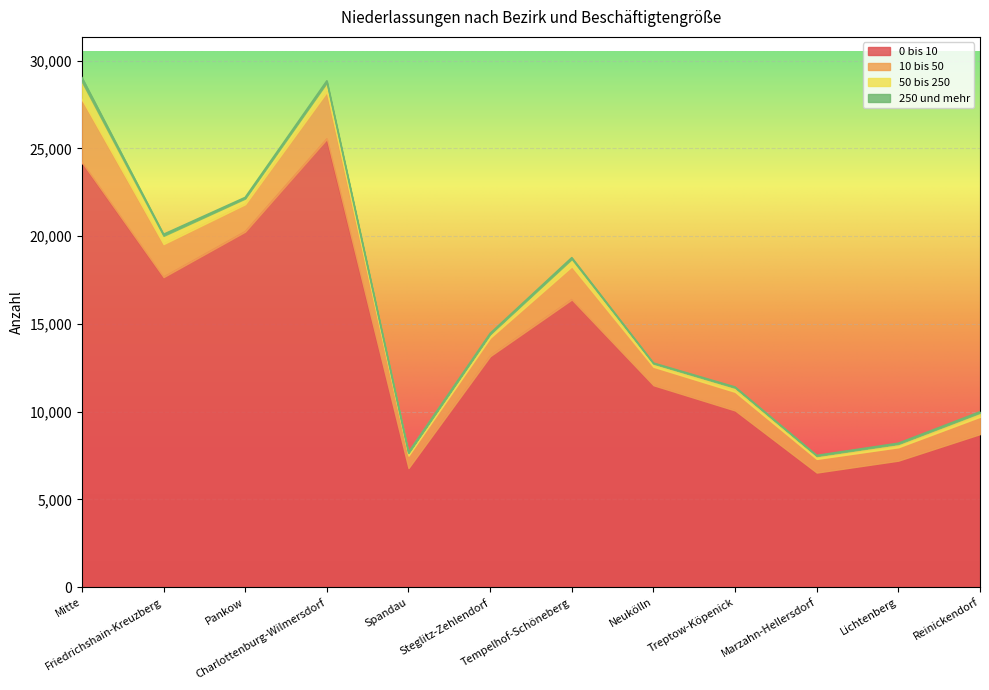

What is the spread (max minus min) of values at Mitte?

23957